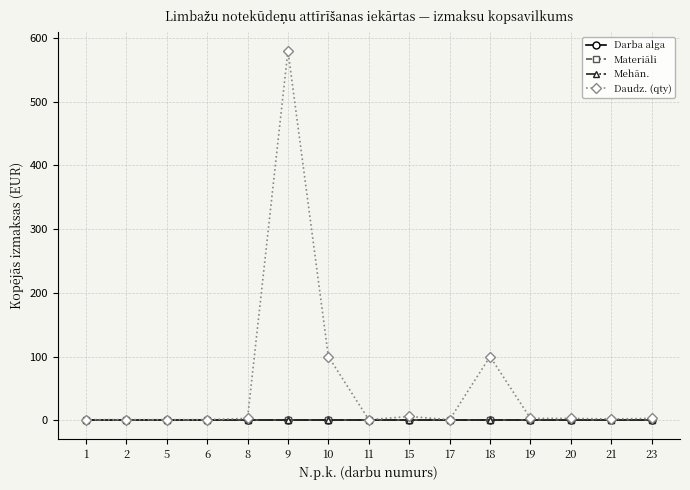

At which label does Materiāli reach its peak?

1